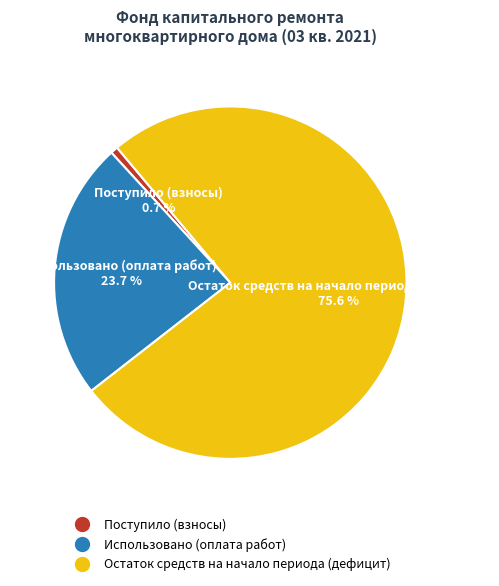

Is there a majority slice in this chart?

Yes